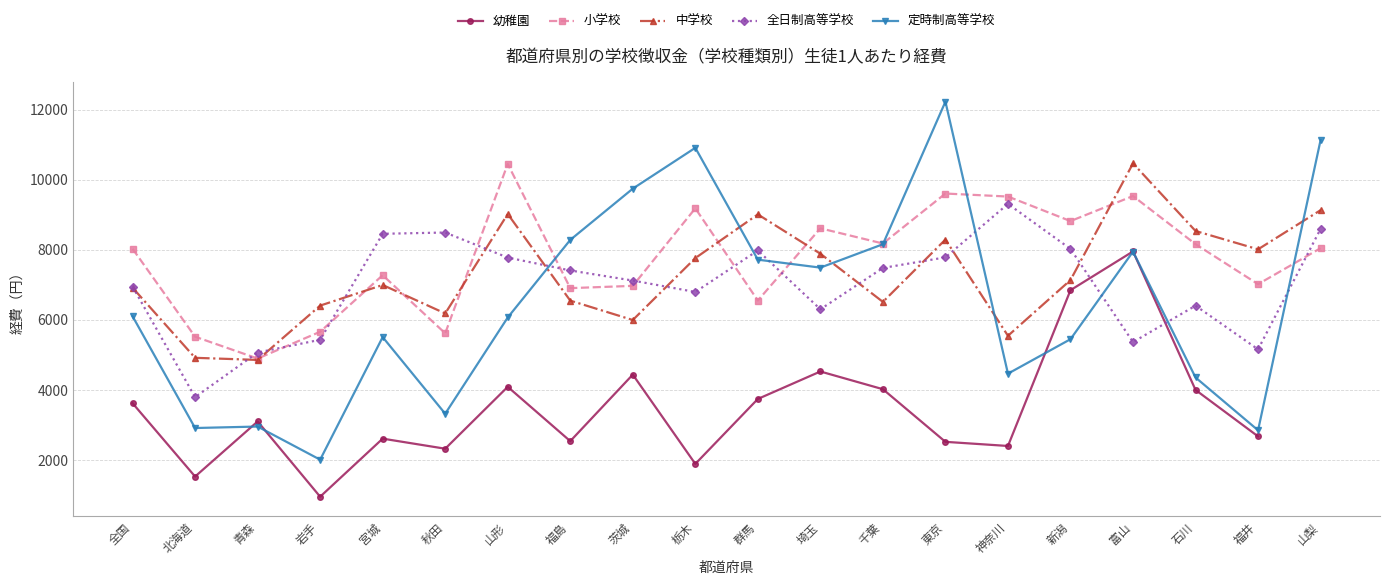

List the labels in order of 定時制高等学校 value, largest first.

東京, 山梨, 栃木, 茨城, 福島, 千葉, 富山, 群馬, 埼玉, 全国, 山形, 宮城, 新潟, 神奈川, 石川, 秋田, 青森, 北海道, 福井, 岩手